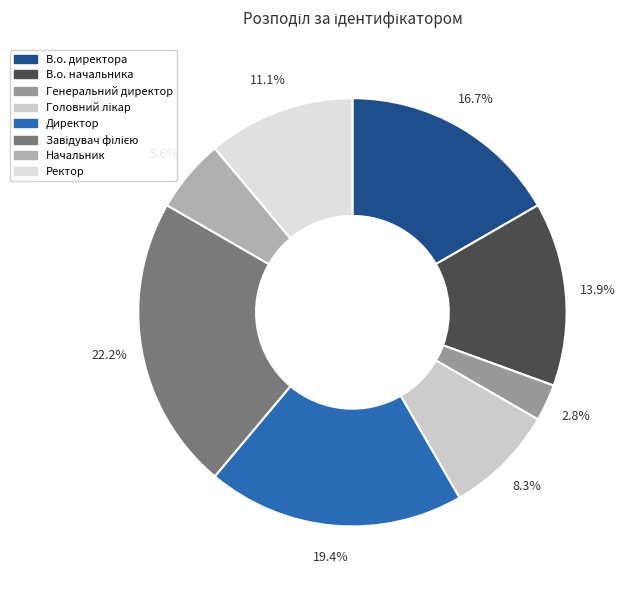

To the nearest percent, what is the average slice percentage?

12%